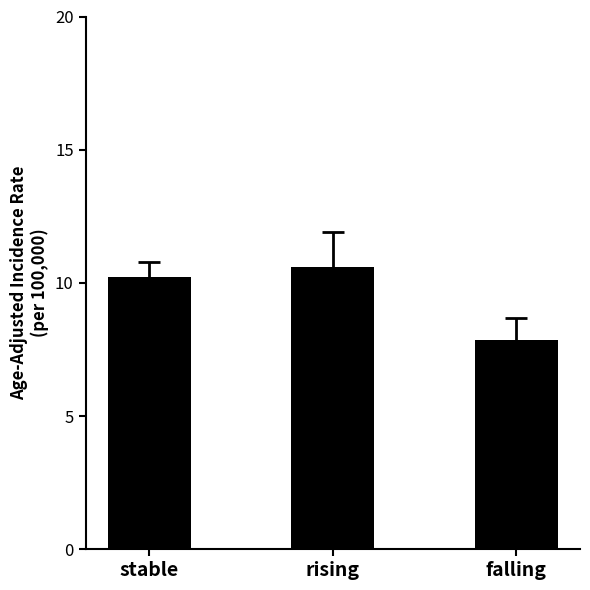

At which category does the chart reach its minimum across all series?

falling